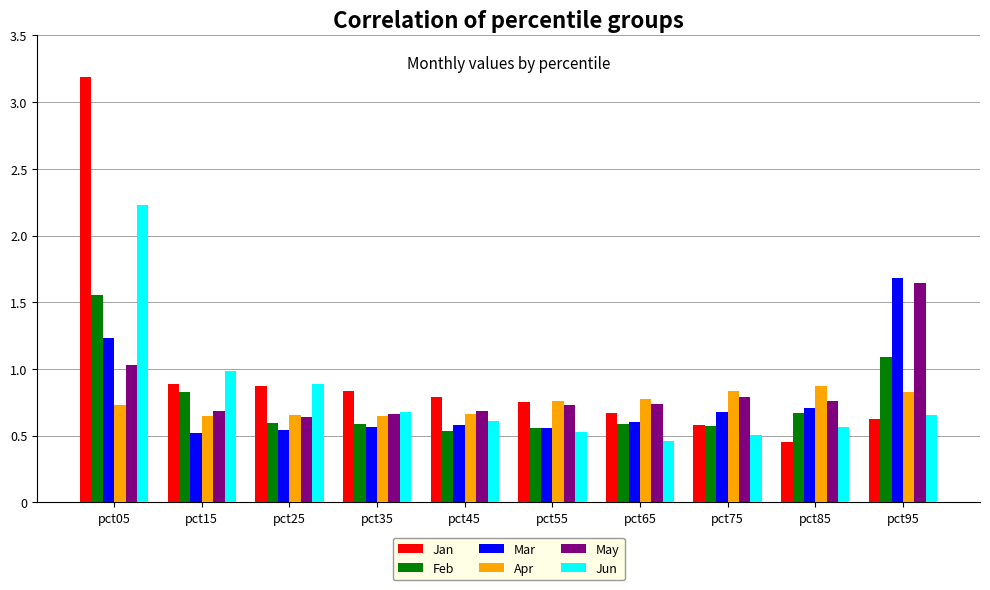

At how many categories does at least one series exceed 1?

2